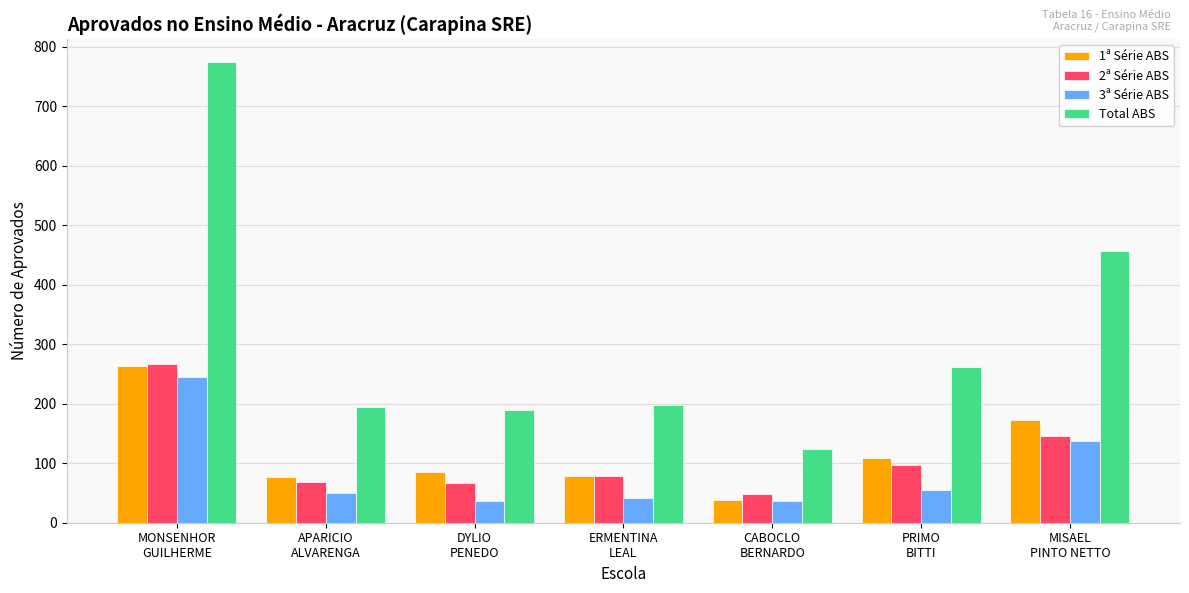

What is the average value of the 2ª Série ABS series?

110